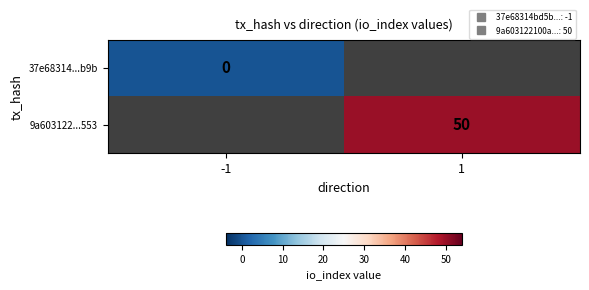

Is the value of 37e68314...b9b at -1 greater than the value of 9a603122...553 at 1?

No